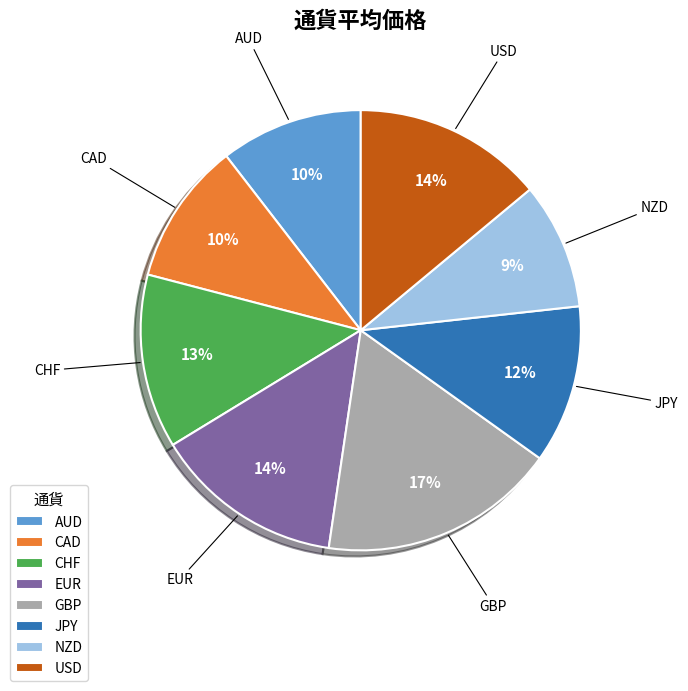

True or false: CHF accounts for 13% of the total.

True